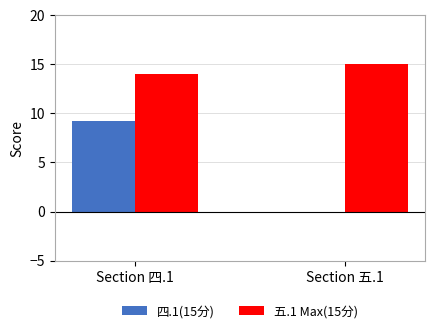

The 四.1(15分) series shows 9.2 at Section 四.1. True or false?

True